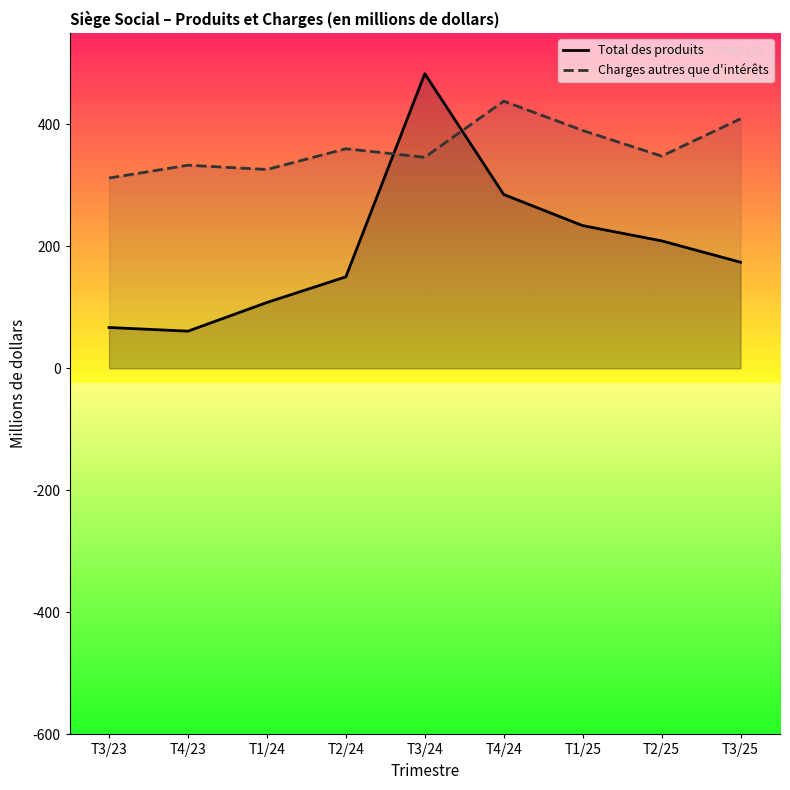

What is the value of the Charges autres que d'intérêts point at the 6th from the left?

438